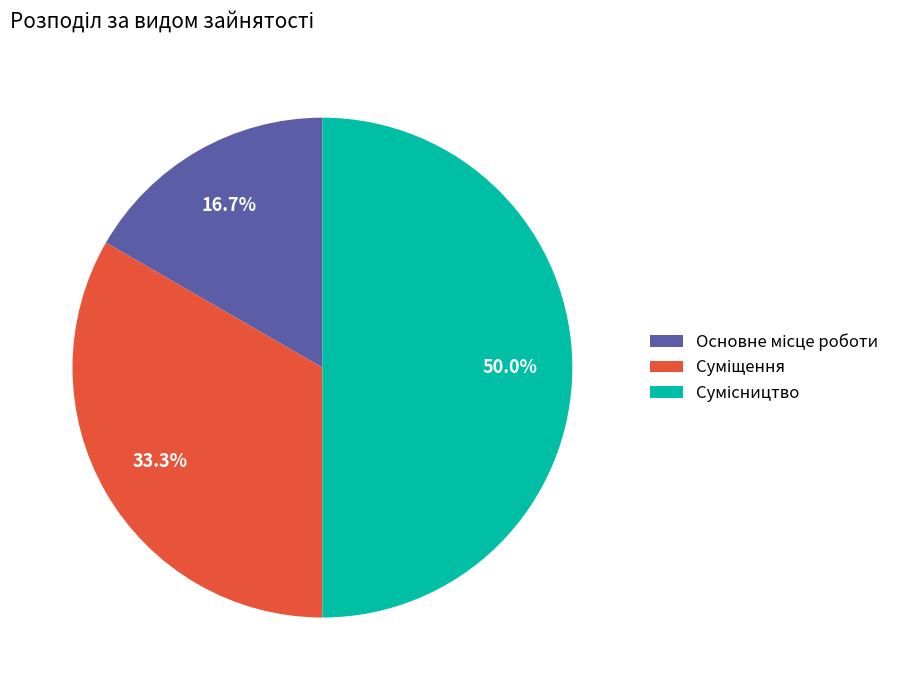

Which has a higher value, Основне місце роботи or Сумісництво?

Сумісництво